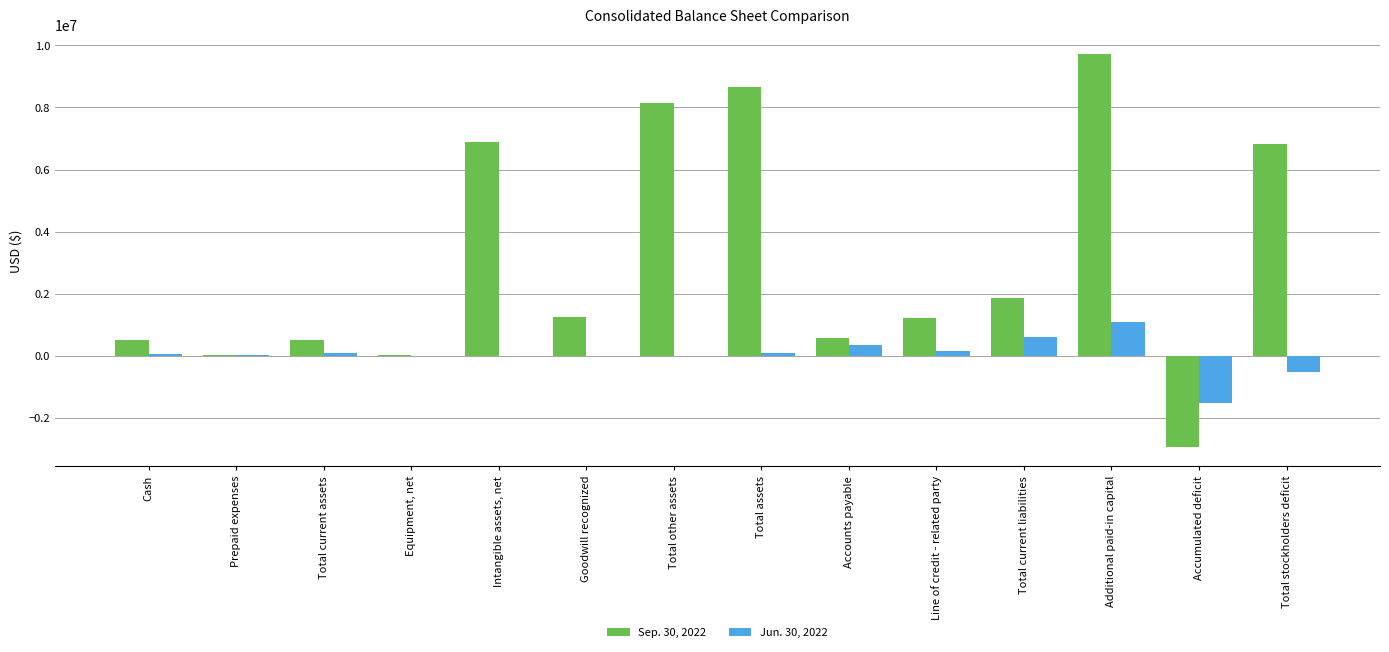

How many series are shown in this chart?

2